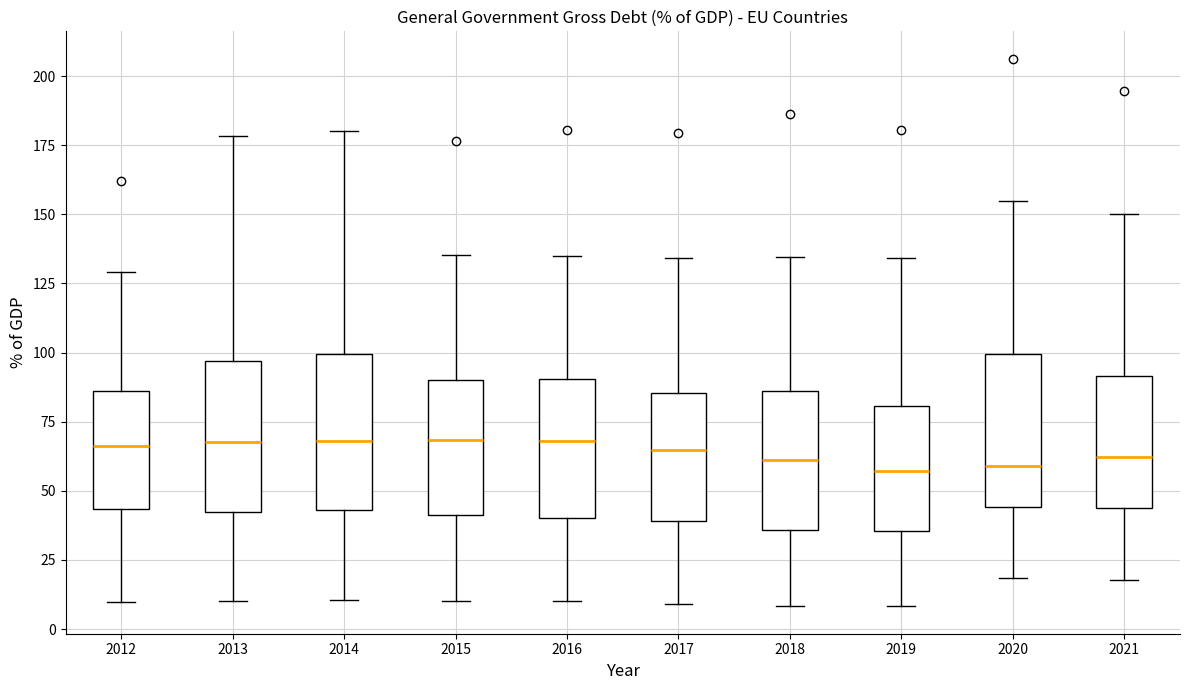

Reading left to right, read every box against the y-axis: the position of its median line, the range the box covers, and the ends of its whiskers. The values are not printed on the chart, so give them approximately, as read against the axis.

2012: median 65, box 45 to 85, whiskers 10 to 130
2013: median 70, box 40 to 95, whiskers 10 to 180
2014: median 70, box 45 to 100, whiskers 10 to 180
2015: median 70, box 40 to 90, whiskers 10 to 135
2016: median 70, box 40 to 90, whiskers 10 to 135
2017: median 65, box 40 to 85, whiskers 10 to 135
2018: median 60, box 35 to 85, whiskers 10 to 135
2019: median 55, box 35 to 80, whiskers 10 to 135
2020: median 60, box 45 to 100, whiskers 20 to 155
2021: median 60, box 45 to 90, whiskers 20 to 150